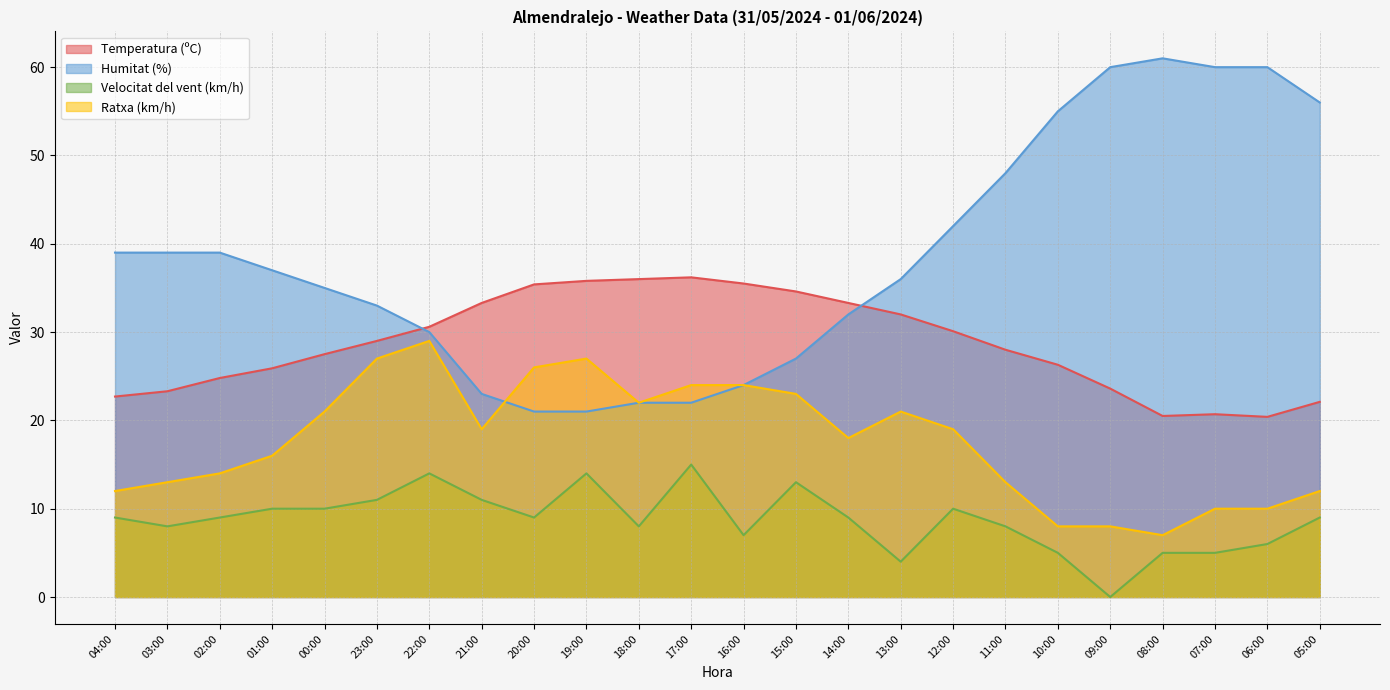

What is the total value across all series at 18:00?

88.0